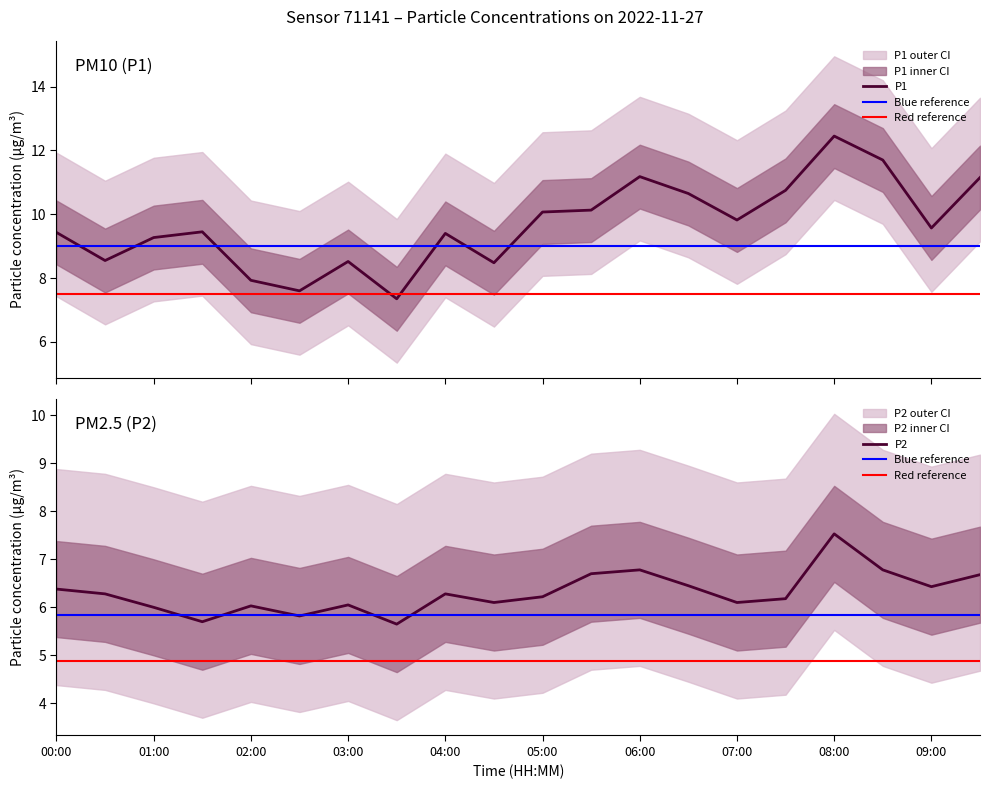

List the labels in order of P1 value, largest first.

08:00, 08:30, 06:00, 09:30, 07:30, 06:30, 05:30, 05:00, 07:00, 09:00, 01:30, 00:00, 04:00, 01:00, 00:30, 03:00, 04:30, 02:00, 02:30, 03:30